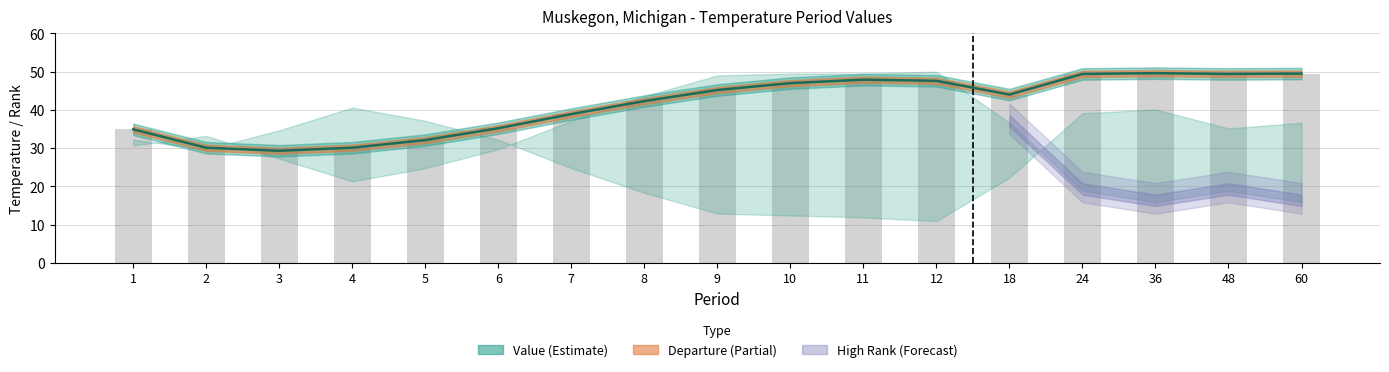

The chart shows a value of 11.7 at 8. True or false?

False